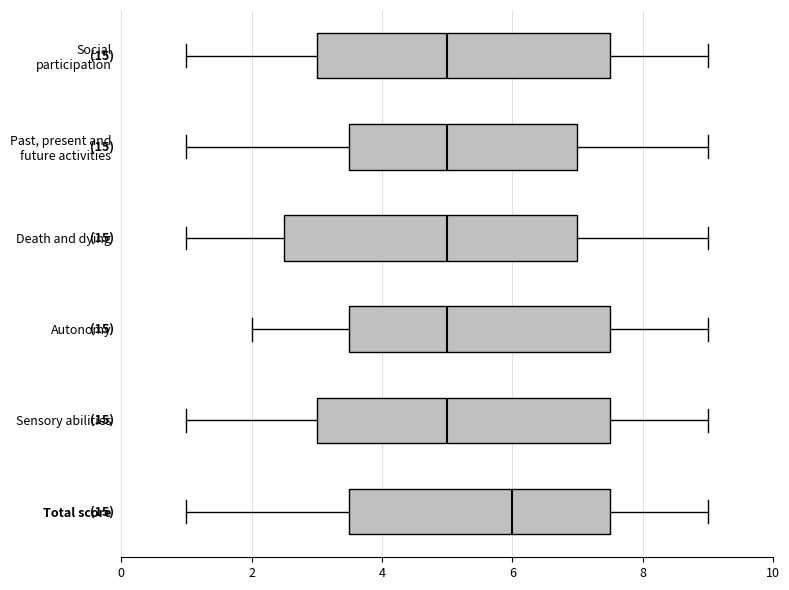

Reading bottom to top, read every box against the x-axis: the position of its median line, the range the box covers, and the ends of its whiskers. The values are not printed on the chart, so give them approximately, as read against the axis.

Total score: median 6.0, box 3.6 to 7.6, whiskers 1.0 to 9.0
Sensory abilities: median 5.0, box 3.0 to 7.6, whiskers 1.0 to 9.0
Autonomy: median 5.0, box 3.6 to 7.6, whiskers 2.0 to 9.0
Death and dying: median 5.0, box 2.6 to 7.0, whiskers 1.0 to 9.0
Past, present and future activities: median 5.0, box 3.6 to 7.0, whiskers 1.0 to 9.0
Social participation: median 5.0, box 3.0 to 7.6, whiskers 1.0 to 9.0